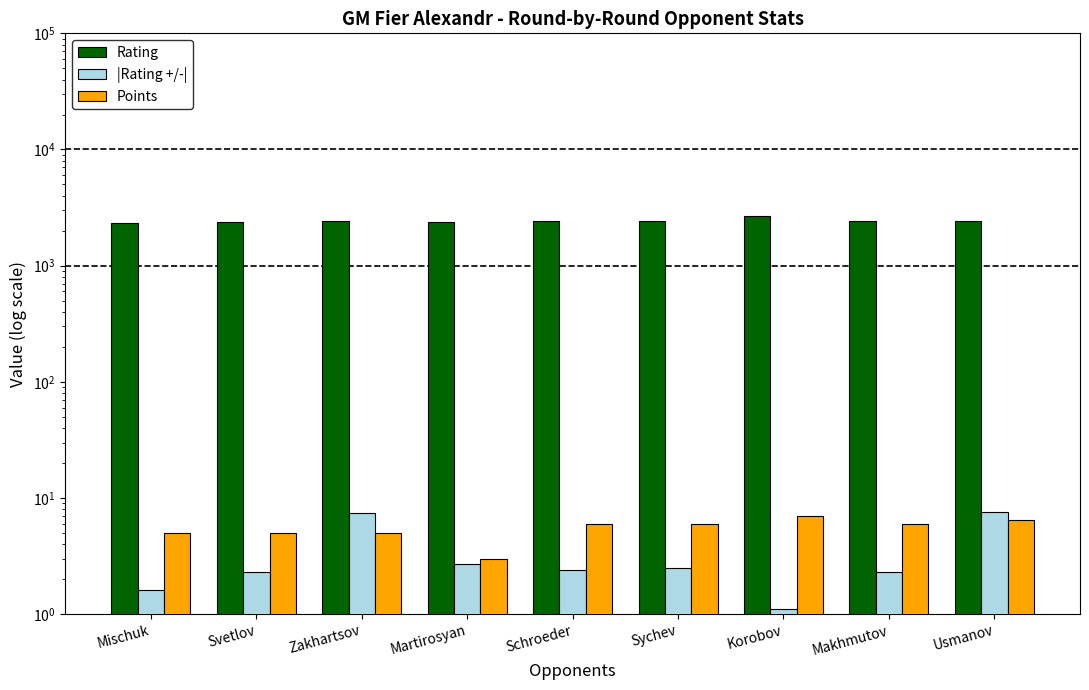

At Korobov, list the series in order from largest to smallest.

Rating, Points, |Rating +/-|